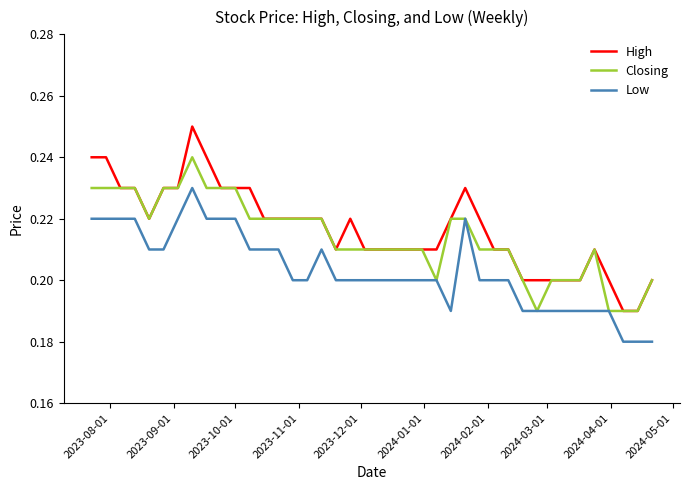

True or false: Low and High intersect in this chart.

False